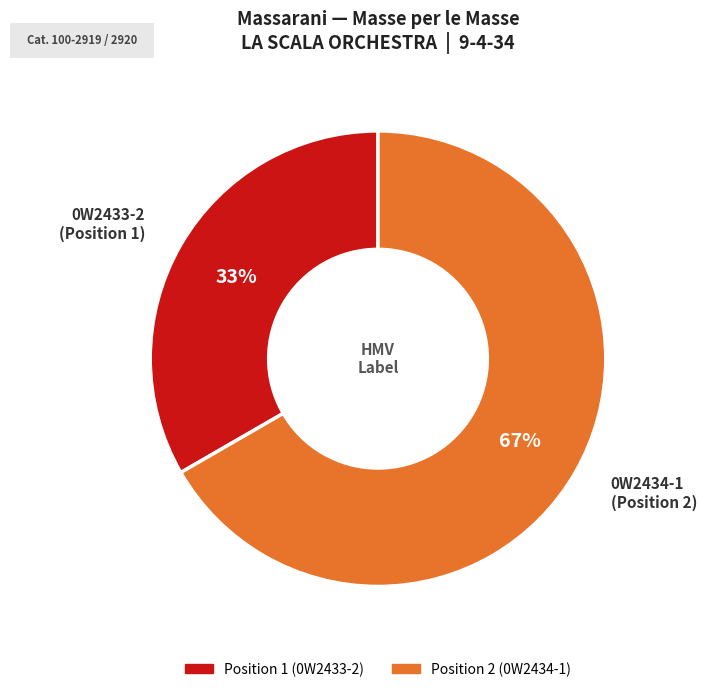

Does any single category account for the majority?

Yes